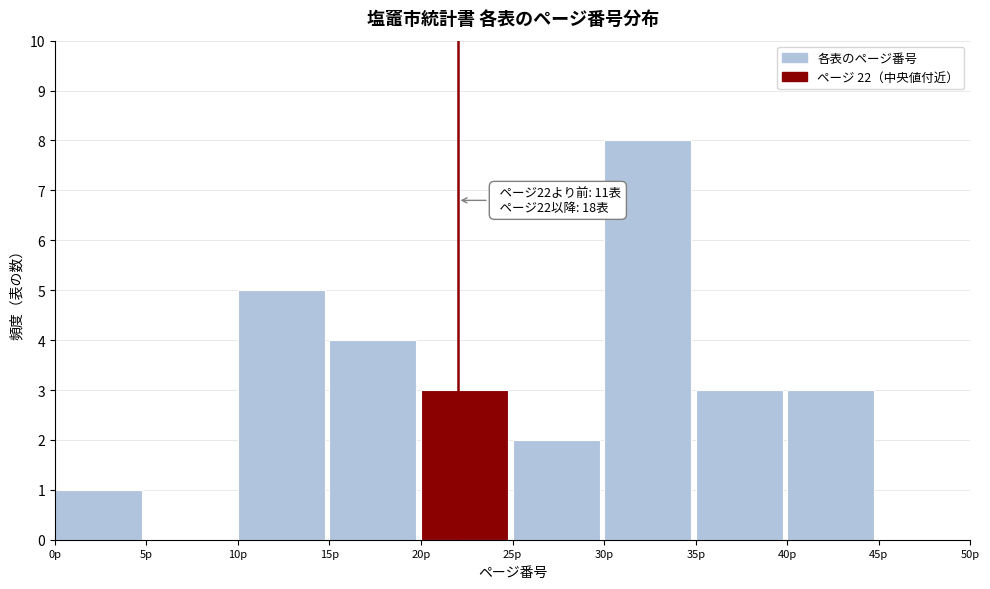

Which range on the x-axis has the tallest bar?

30 to 35